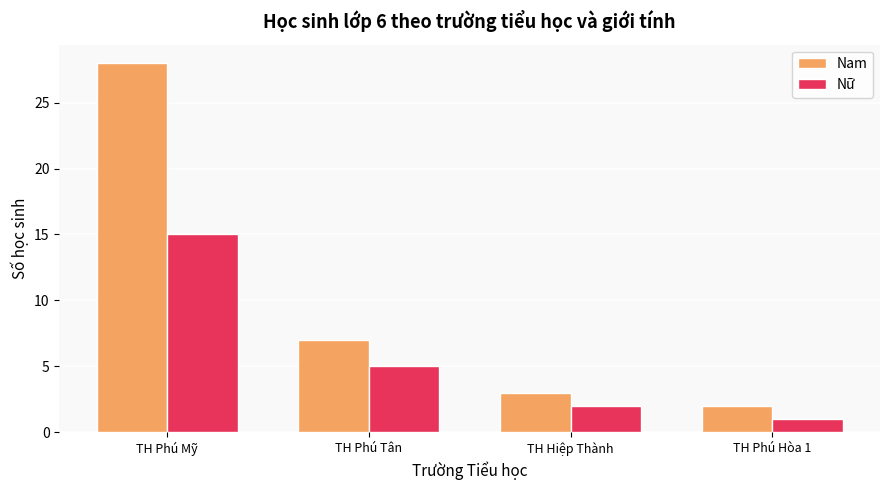

Is it true that Nam equals 7 at TH Phú Tân?

True